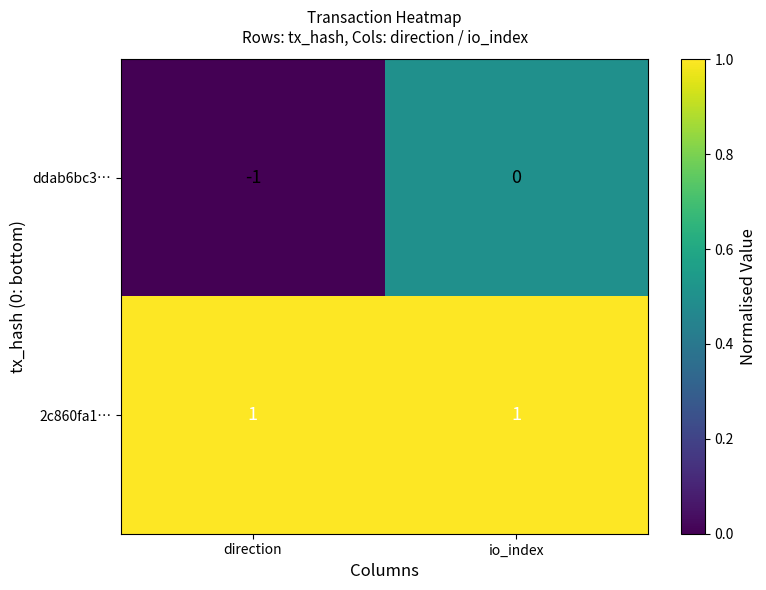

Which series has the largest range (max minus min)?

ddab6bc3…